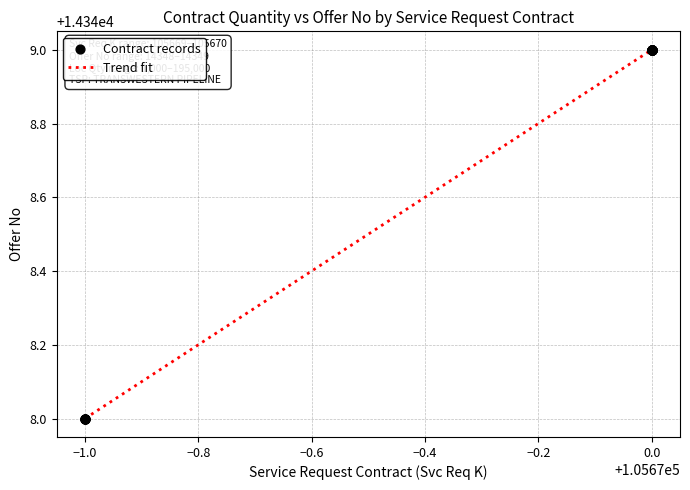

What is the difference between the maximum and minimum values?

1.0